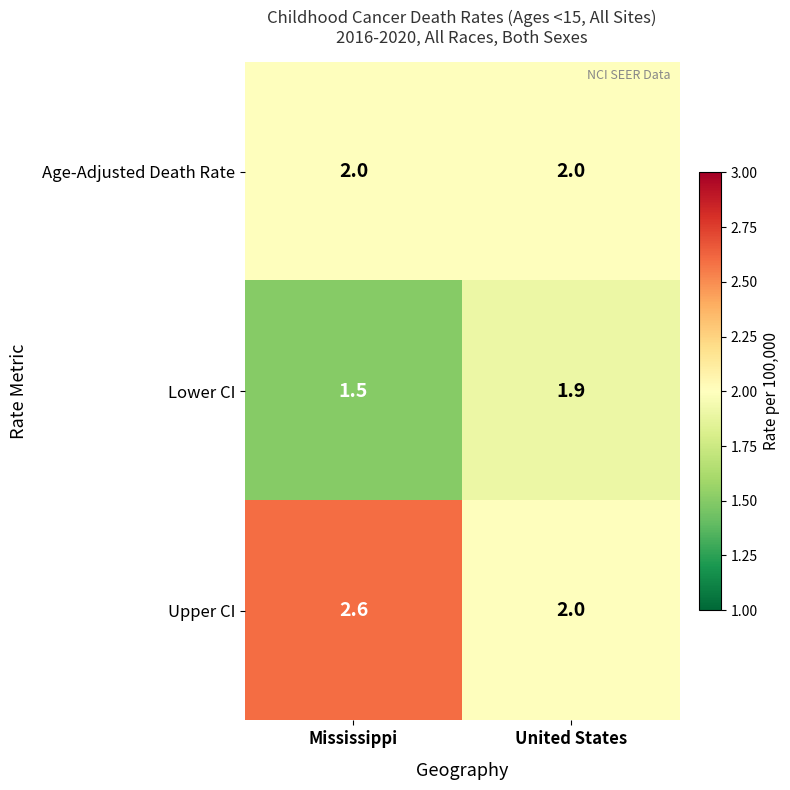

True or false: Upper CI has a value of 0.7 at Mississippi.

False